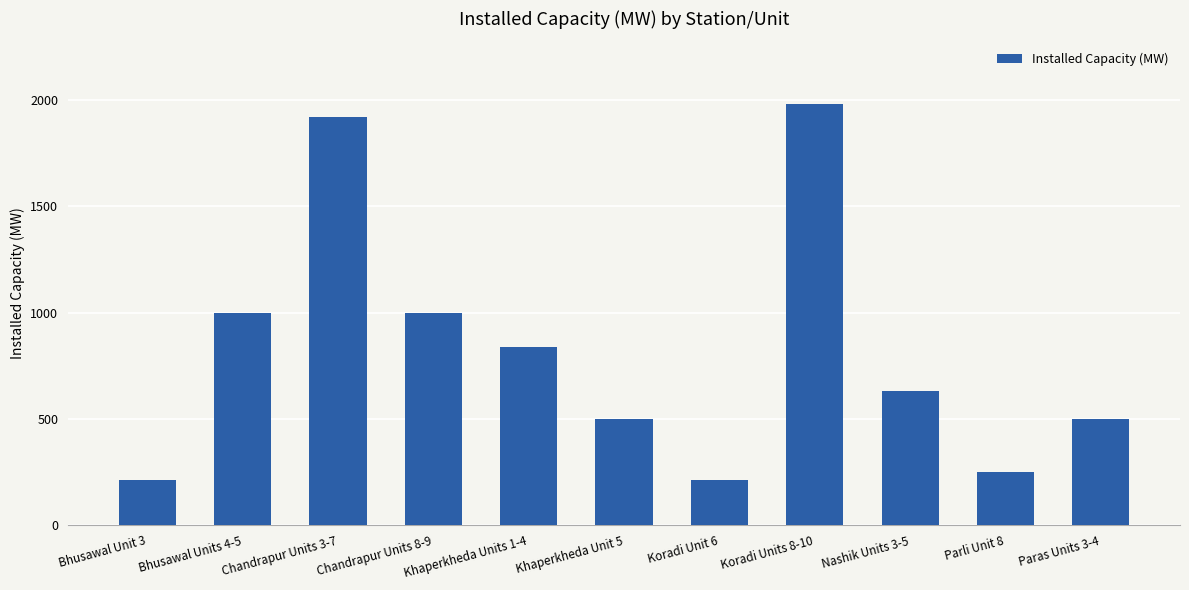

Read the value at Nashik Units 3-5.

630